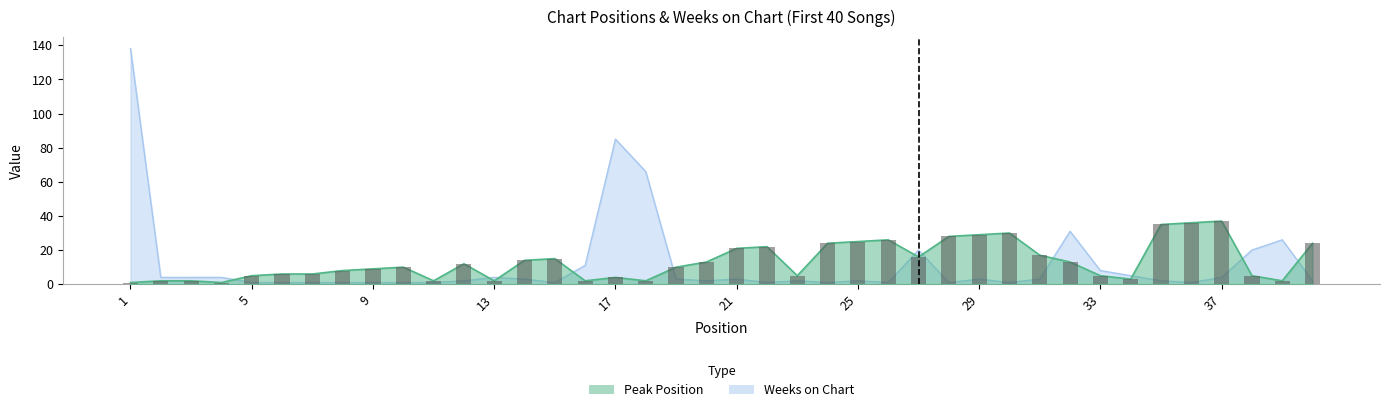

What is the value of the Weeks on Chart bar at the 34th from the left?

5